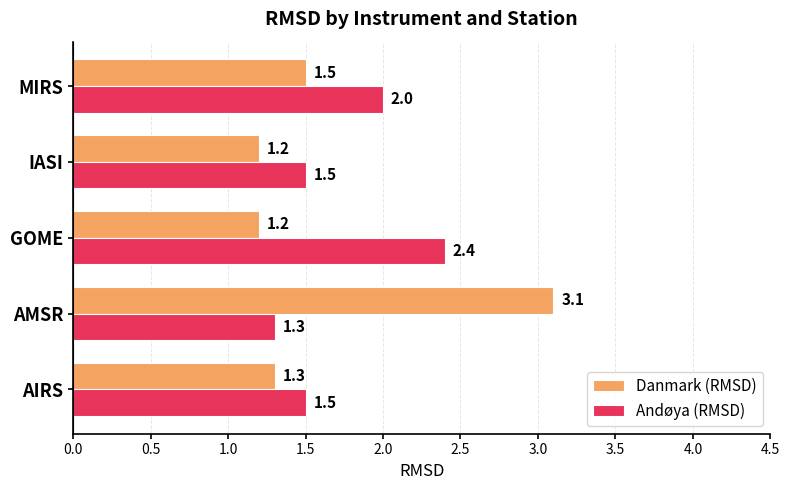

Which series has the largest total across all categories?

Andøya (RMSD)